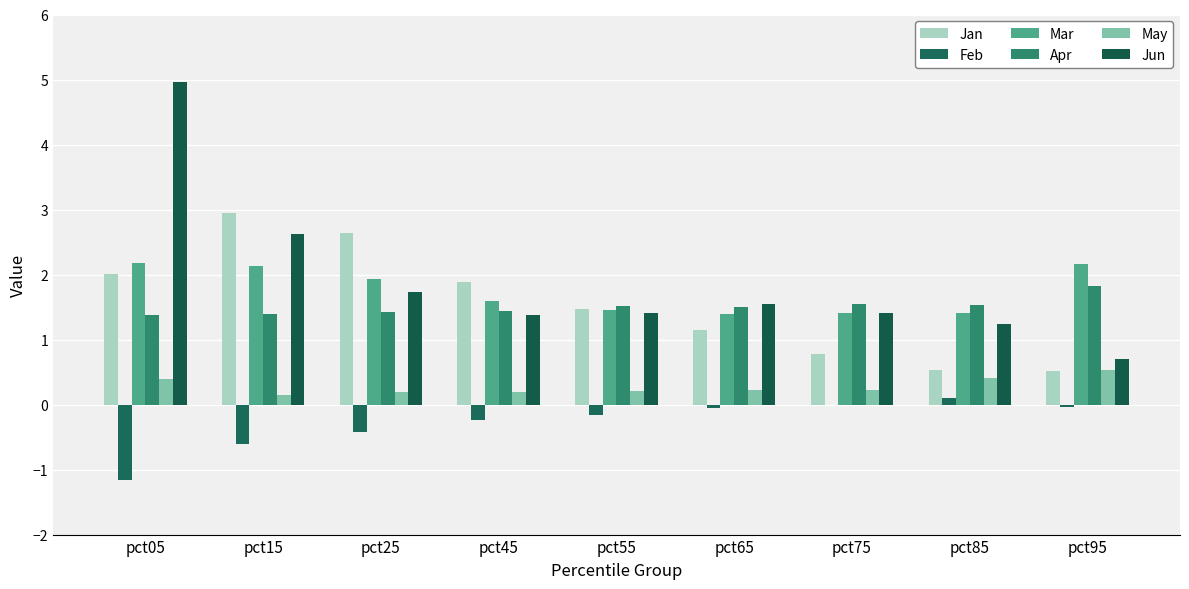

Where does the Jan series first go above 1?

pct05